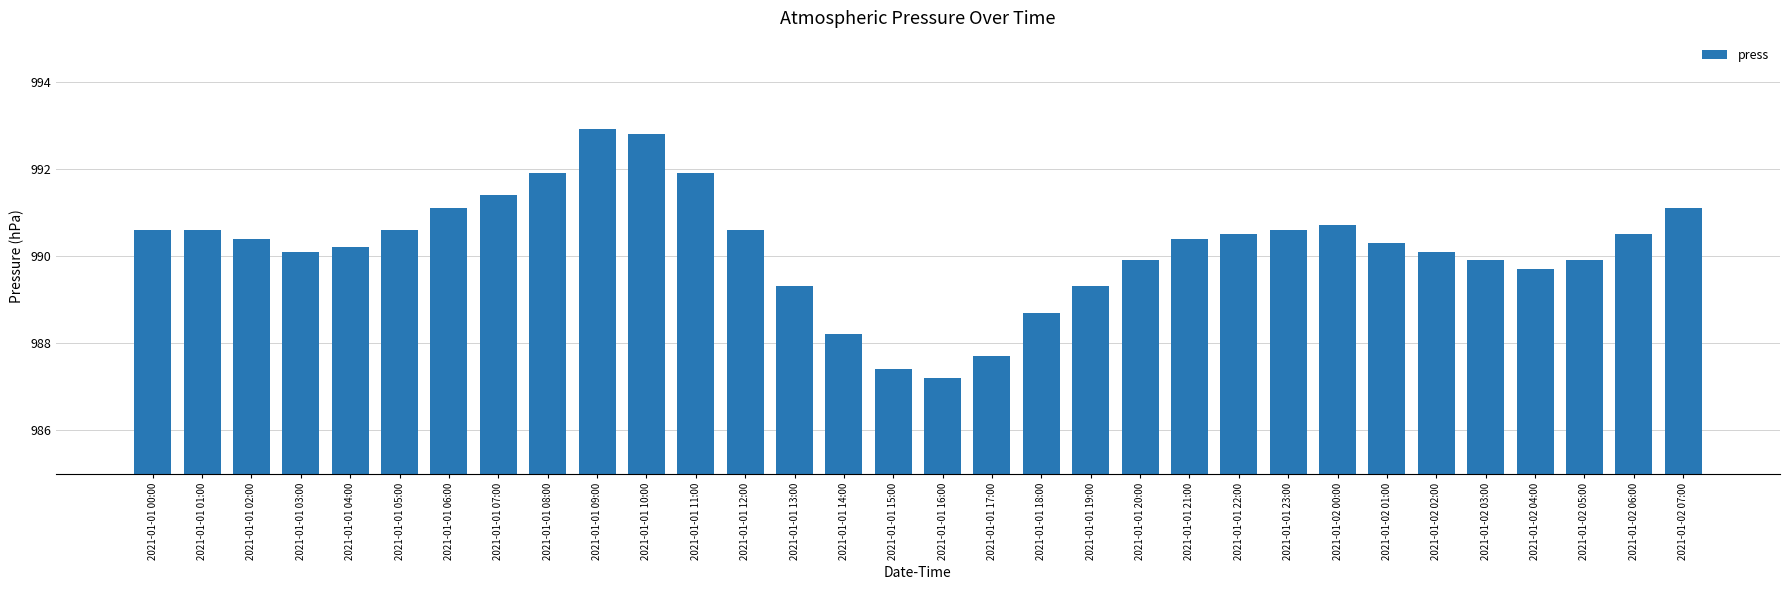

Does the chart contain any negative values?

No